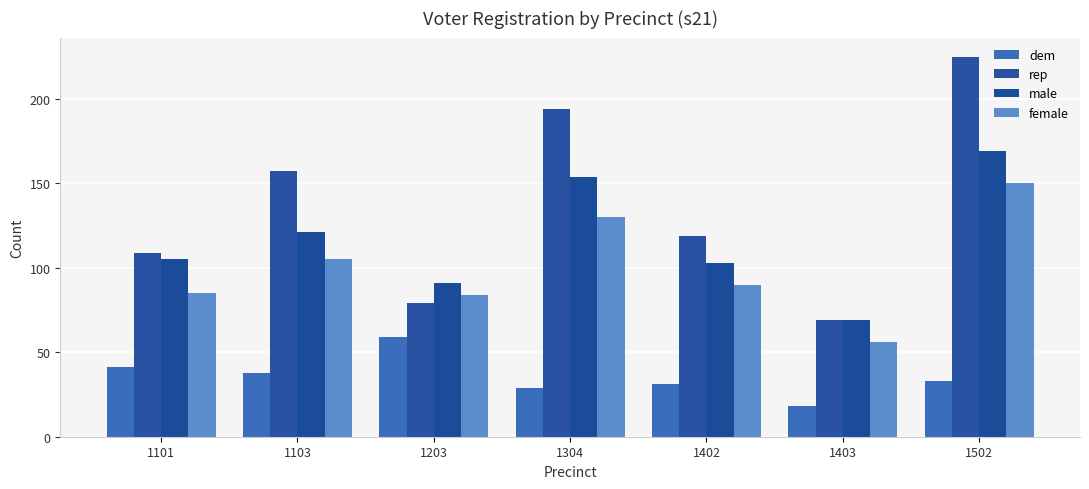

At which label does dem reach its minimum?

1403